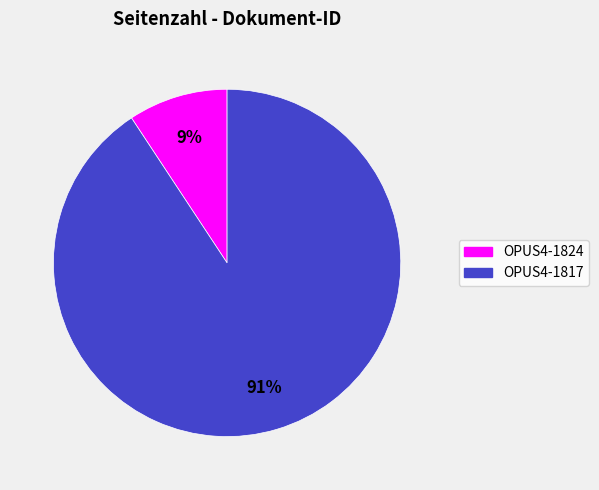

How many slices are in this pie chart?

2